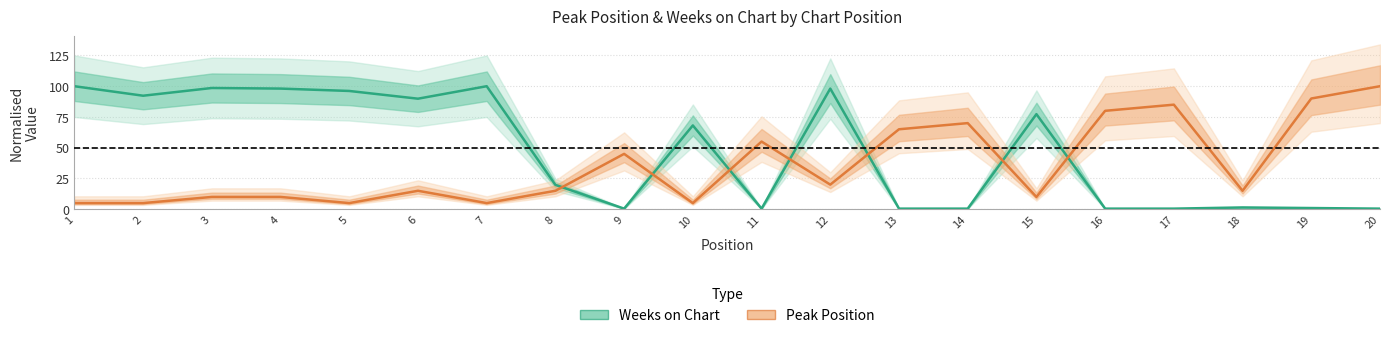

How many lines are shown in the chart?

2